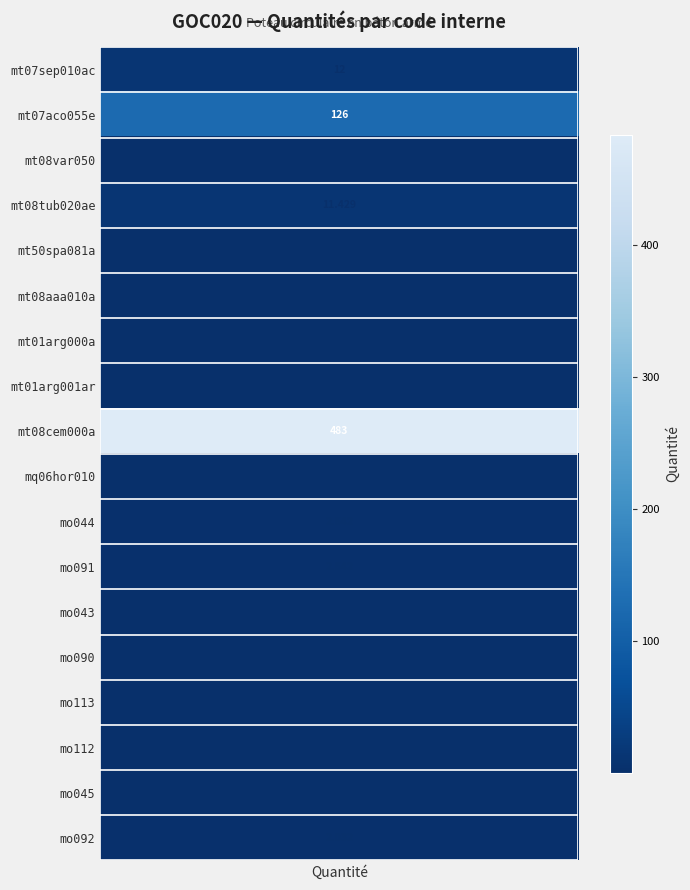

What is the change in value from 10 to 15?

-1.1